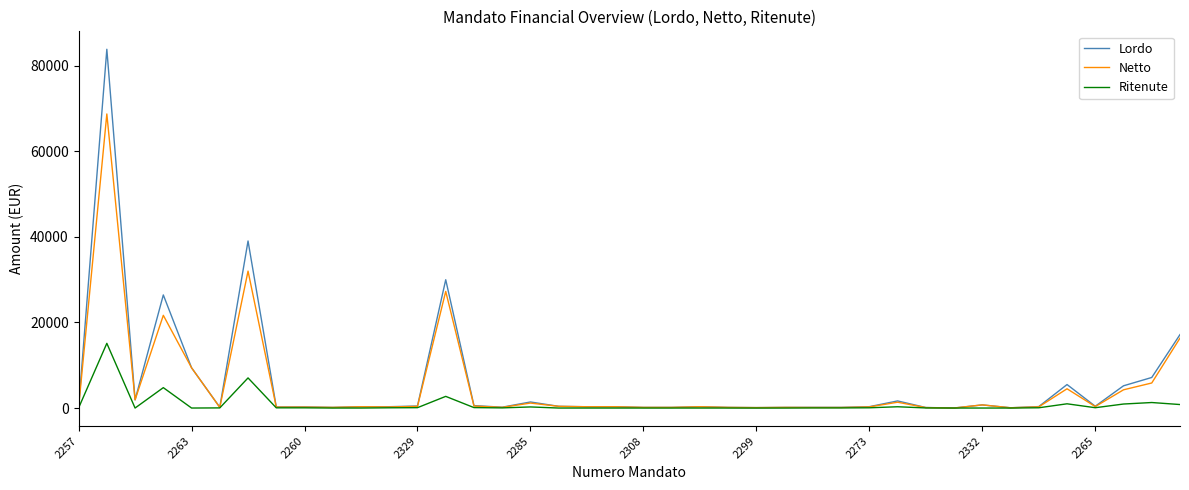

Which series has the widest spread of values?

Lordo